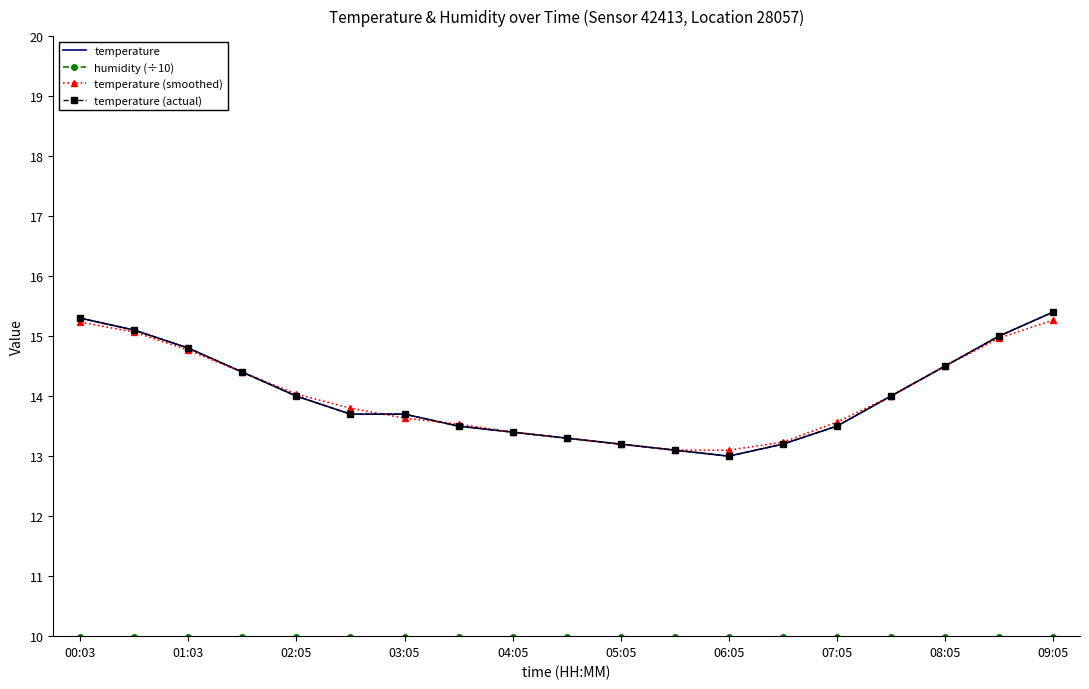

What is the lowest value of the temperature (smoothed) series?

13.1